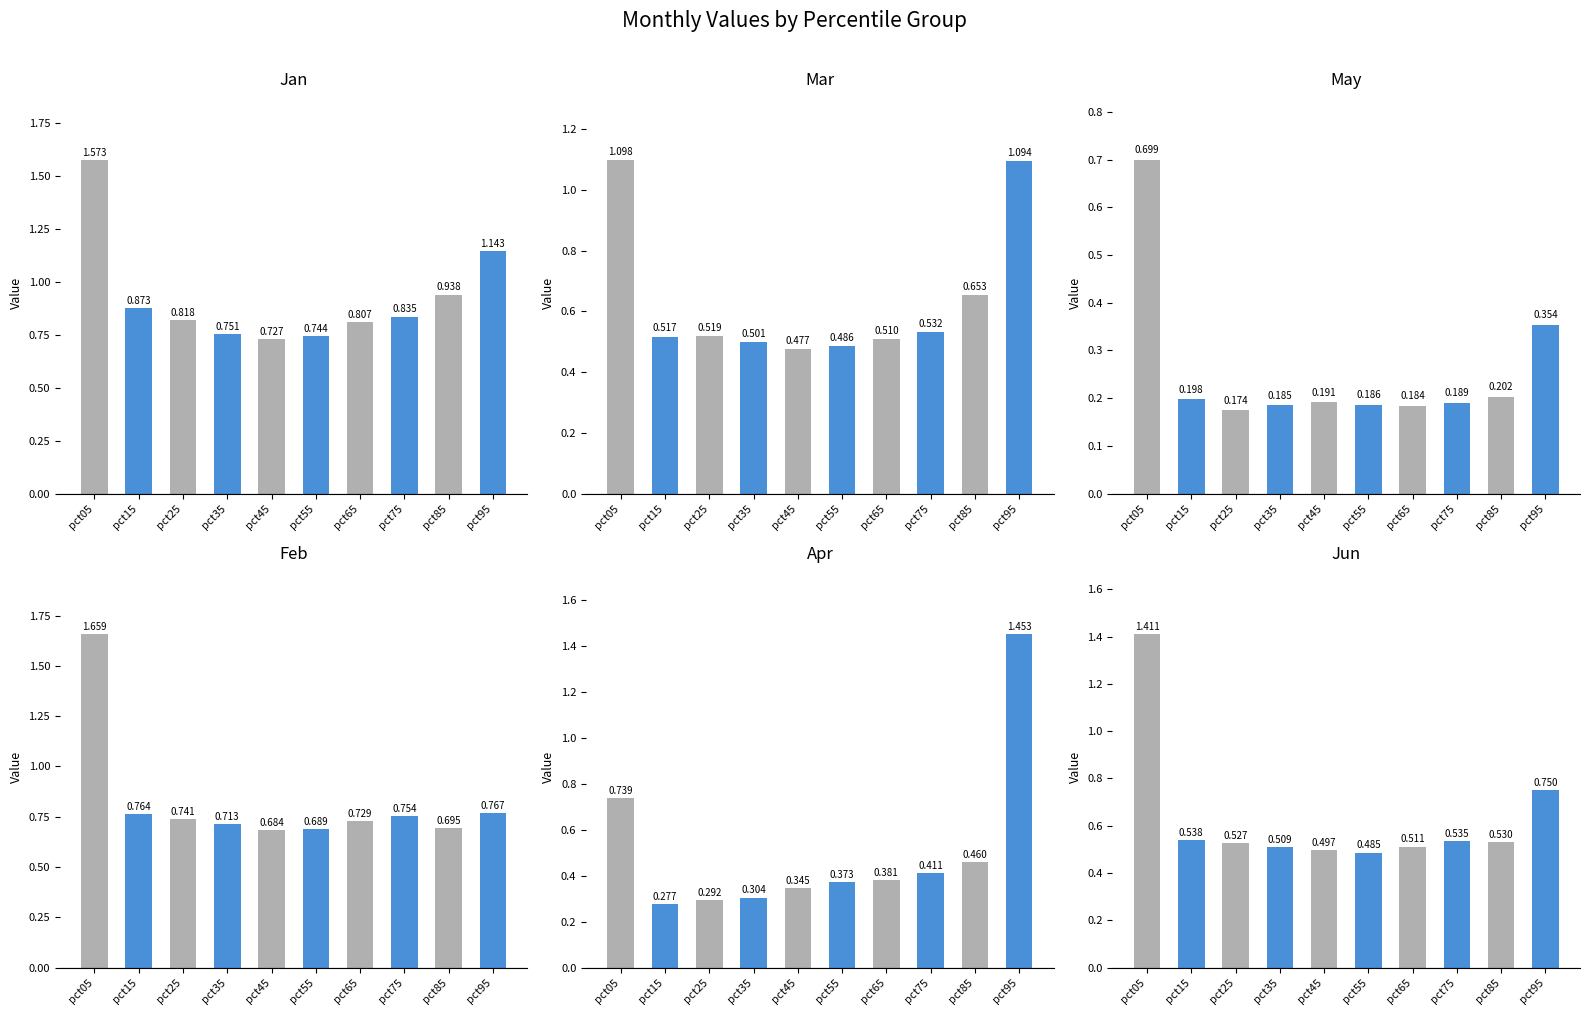

Reading left to right, transcribe all the data shown in this chart.

Jan: pct05=1.6	pct15=0.9	pct25=0.8	pct35=0.8	pct45=0.7	pct55=0.7	pct65=0.8	pct75=0.8	pct85=0.9	pct95=1.1
Mar: pct05=1.1	pct15=0.5	pct25=0.5	pct35=0.5	pct45=0.5	pct55=0.5	pct65=0.5	pct75=0.5	pct85=0.7	pct95=1.1
May: pct05=0.7	pct15=0.2	pct25=0.2	pct35=0.2	pct45=0.2	pct55=0.2	pct65=0.2	pct75=0.2	pct85=0.2	pct95=0.4
Feb: pct05=1.7	pct15=0.8	pct25=0.7	pct35=0.7	pct45=0.7	pct55=0.7	pct65=0.7	pct75=0.8	pct85=0.7	pct95=0.8
Apr: pct05=0.7	pct15=0.3	pct25=0.3	pct35=0.3	pct45=0.3	pct55=0.4	pct65=0.4	pct75=0.4	pct85=0.5	pct95=1.5
Jun: pct05=1.4	pct15=0.5	pct25=0.5	pct35=0.5	pct45=0.5	pct55=0.5	pct65=0.5	pct75=0.5	pct85=0.5	pct95=0.8